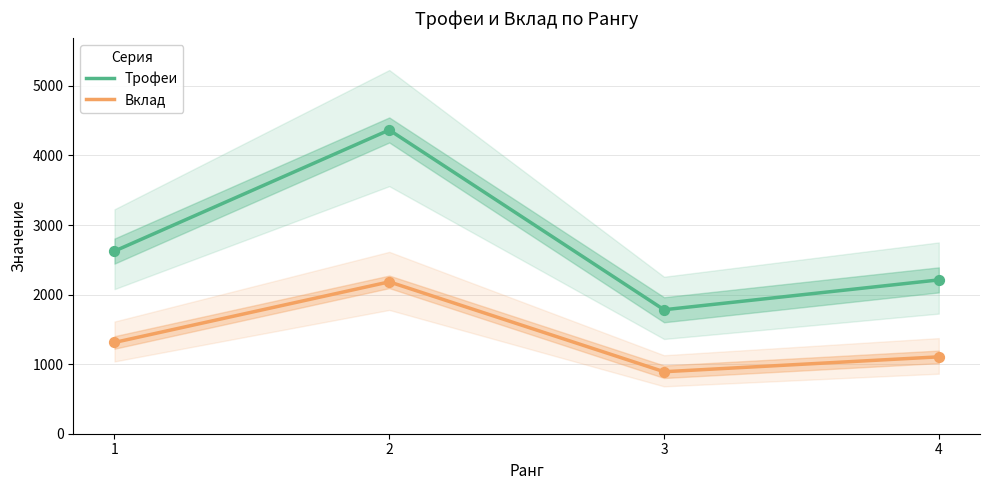

What are all the series names shown in the legend?

Трофеи, Вклад